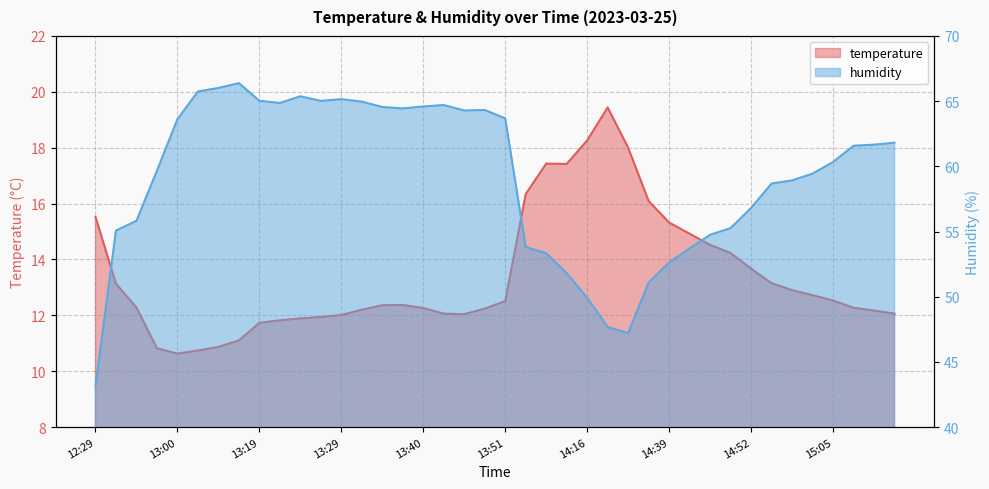

At which label is humidity closest to 54?

14:08